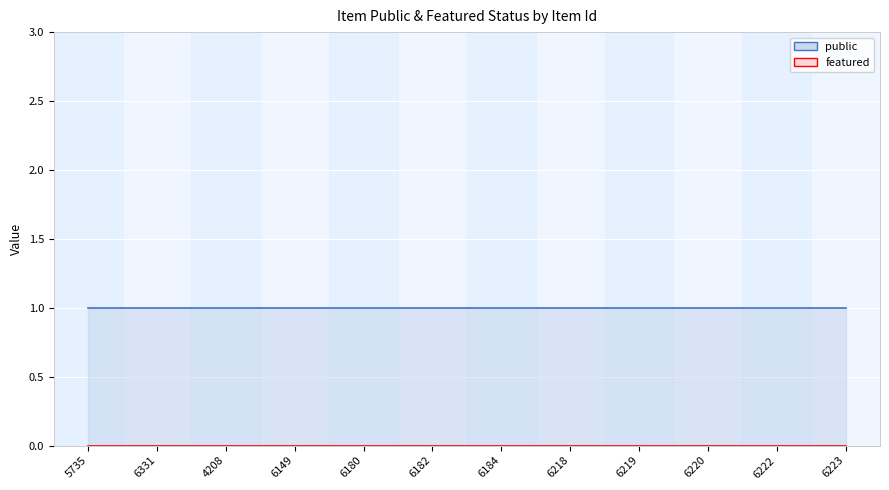

Which category has the highest value in the featured series?

5735